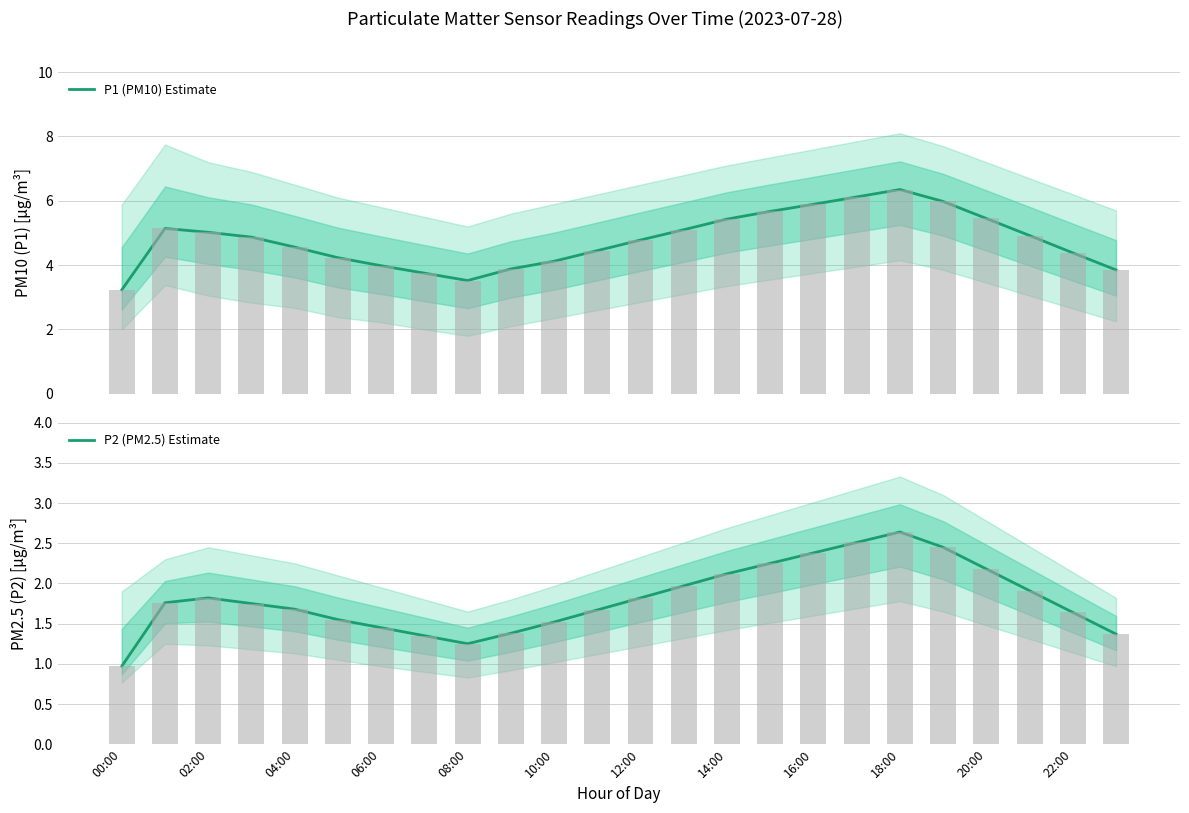

What is the difference between the second highest and second lowest values in the P2 (PM2.5) Estimate series?

1.3